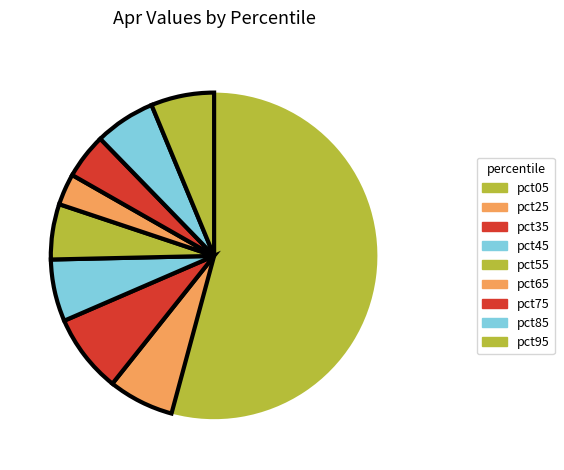

What is the change in value from pct65 to pct85?

+0.1